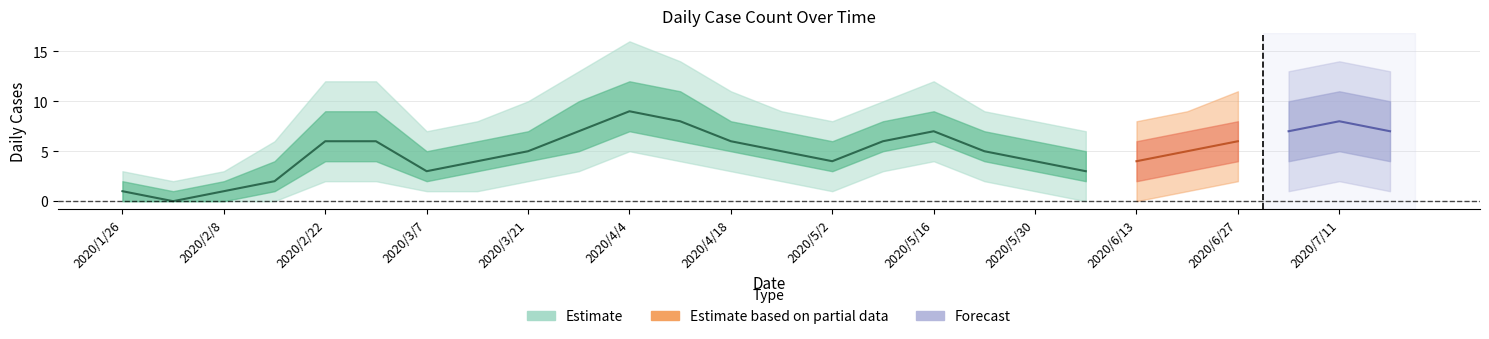

Read the upper_inner value at 2020/3/21, to the nearest 5.

5